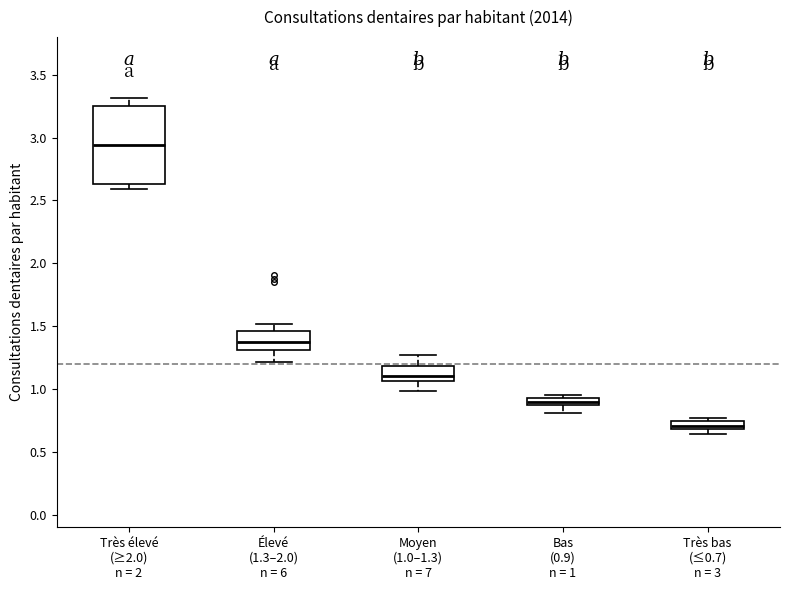

Which box is the tallest, from its lower edge to its upper edge?

Très élevé (≥2.0) n = 2